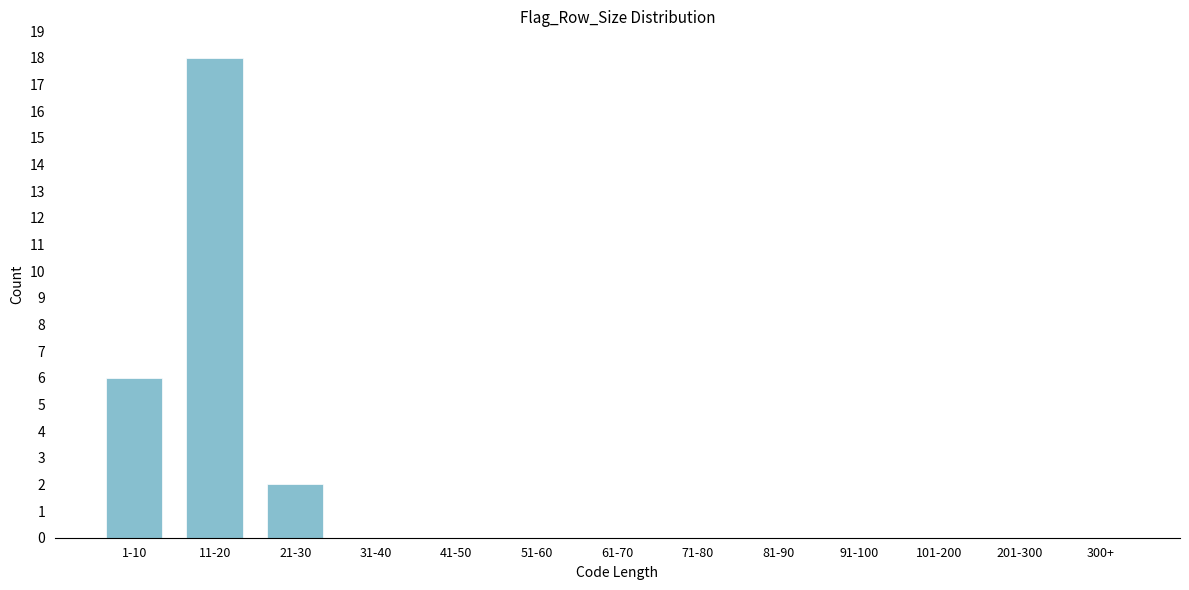

Reading left to right, list all the values displayed in this chart.

1-10=6	11-20=18	21-30=2	31-40=0	41-50=0	51-60=0	61-70=0	71-80=0	81-90=0	91-100=0	101-200=0	201-300=0	300+=0